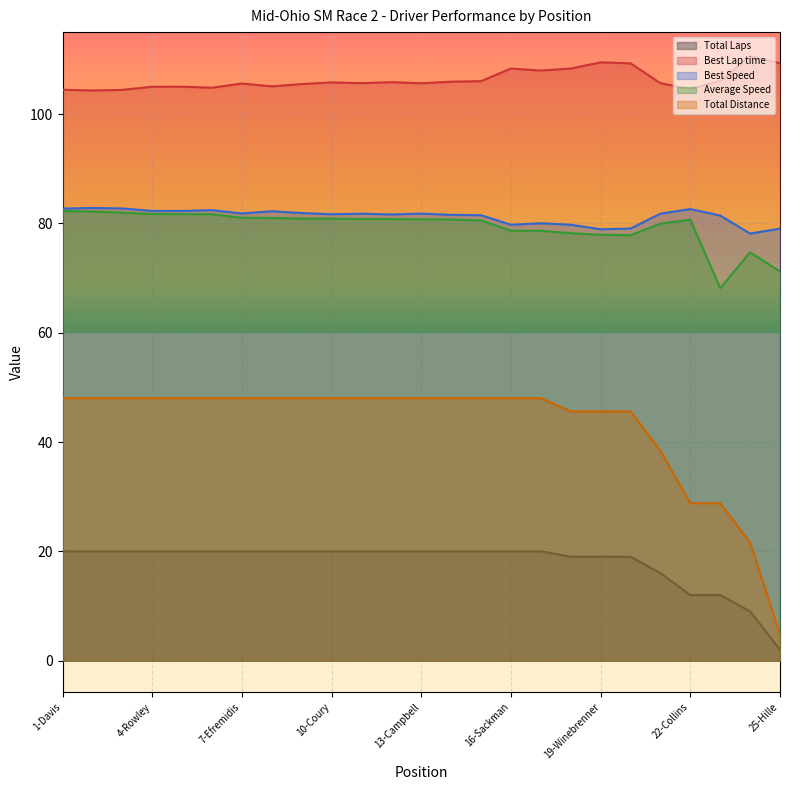

True or false: Total Distance has more than 1 interior local peaks.

False